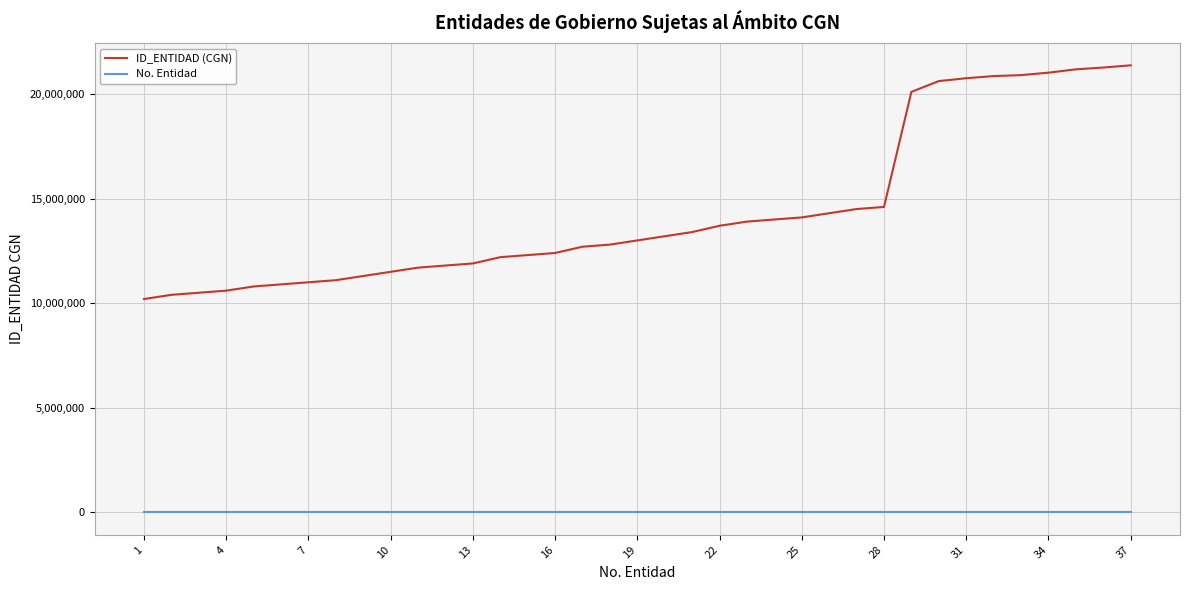

Rank the series by their maximum value, from highest to lowest.

ID_ENTIDAD (CGN), No. Entidad